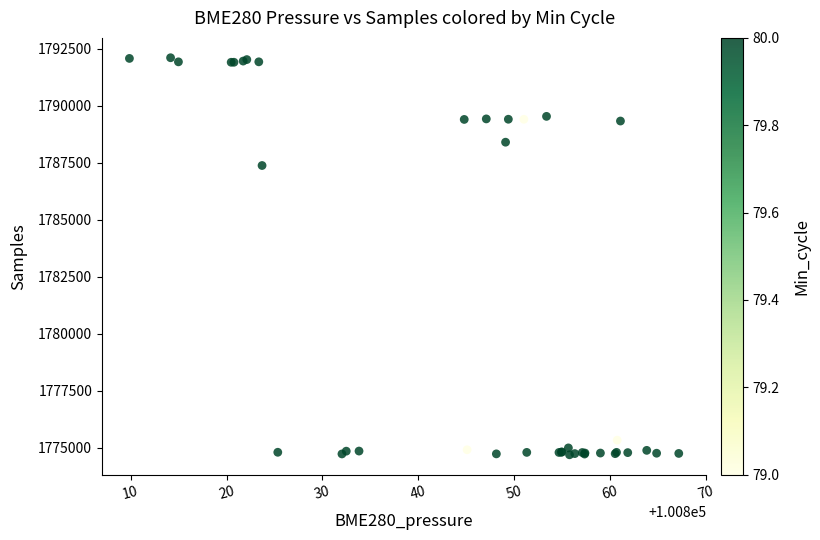

What Y value in the scatter plot is closest to 1783402?

1787380